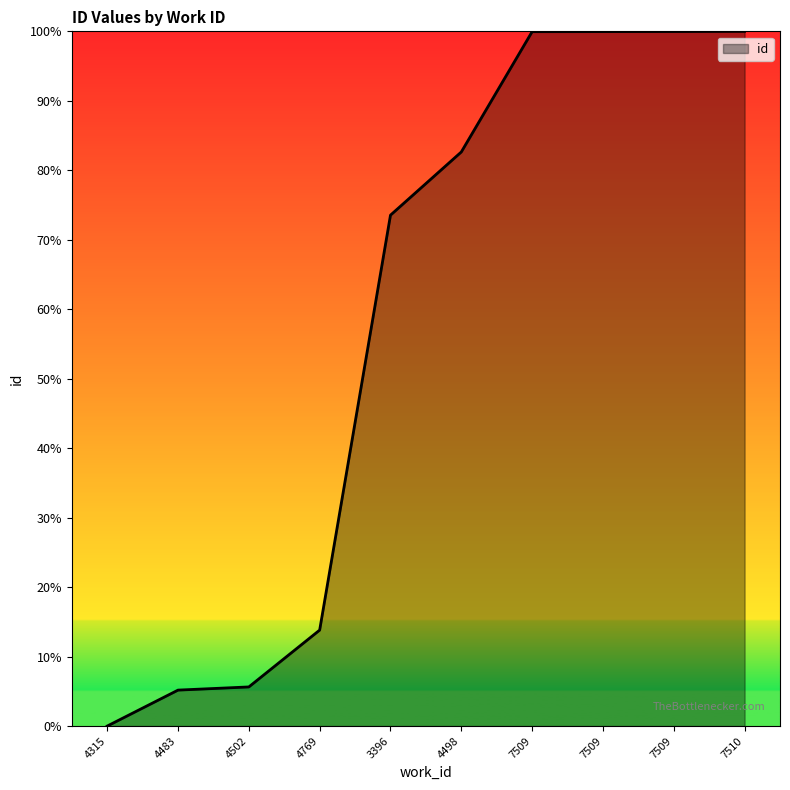

How many values are above zero?

9